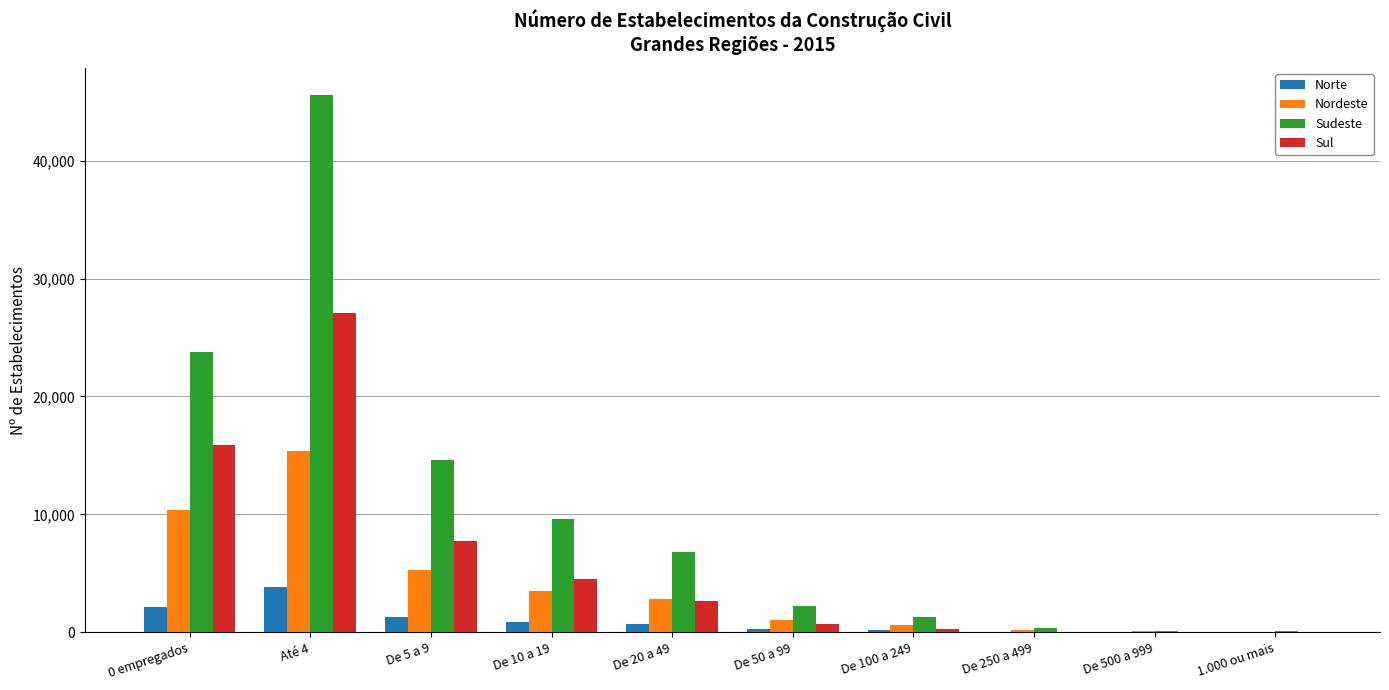

Is it true that Norte equals 21 at De 500 a 999?

True